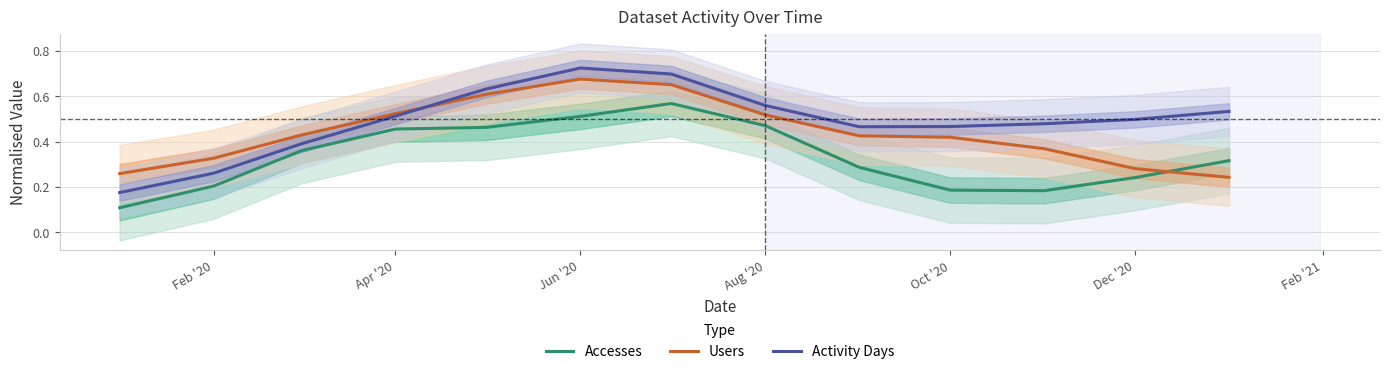

How many times do Users and Activity Days cross each other?

1